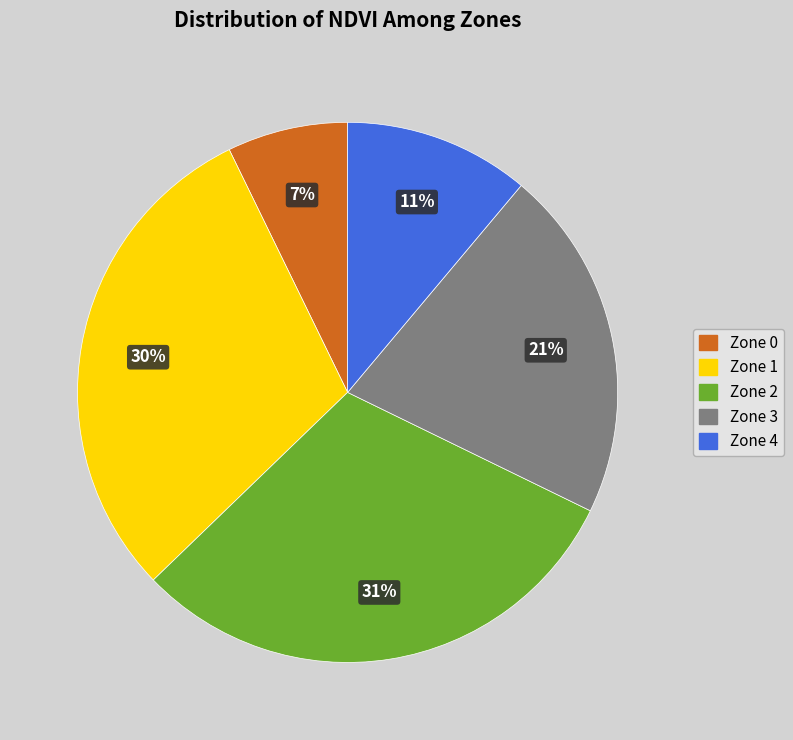

Is there a majority slice in this chart?

No